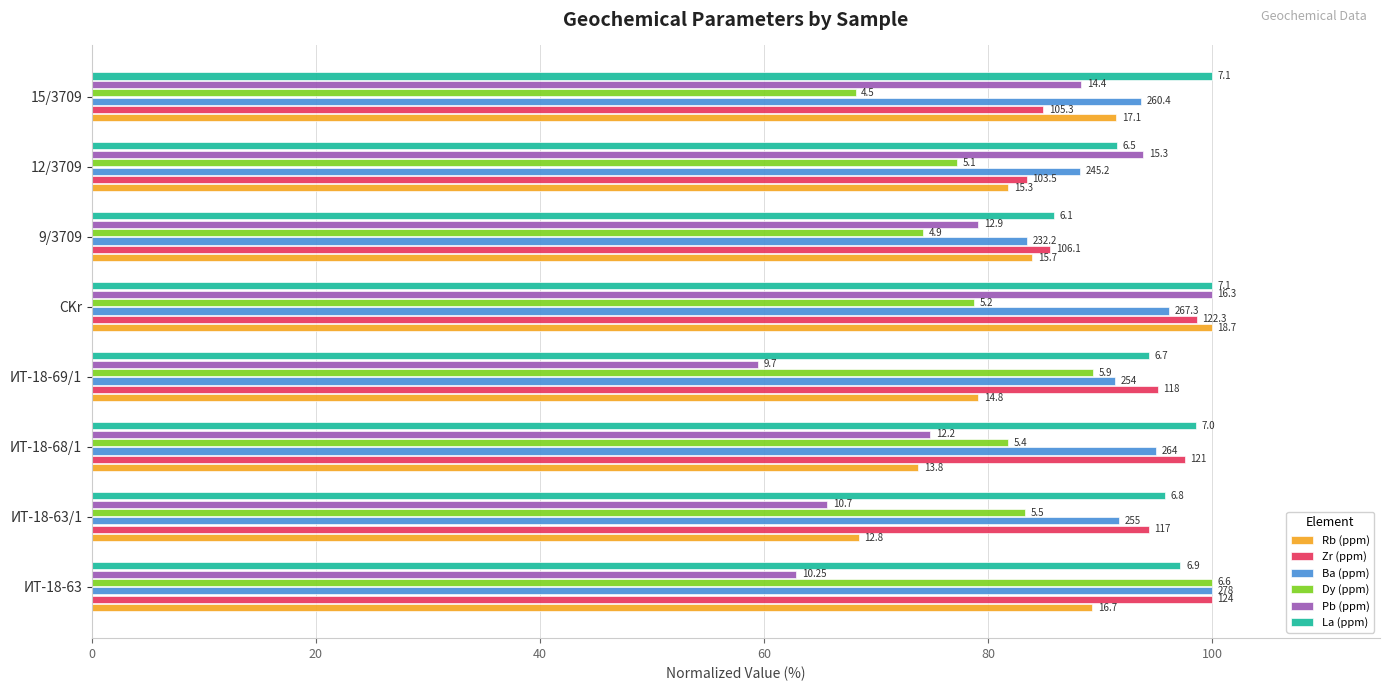

What are all the series names shown in the legend?

Rb (ppm), Zr (ppm), Ba (ppm), Dy (ppm), Pb (ppm), La (ppm)